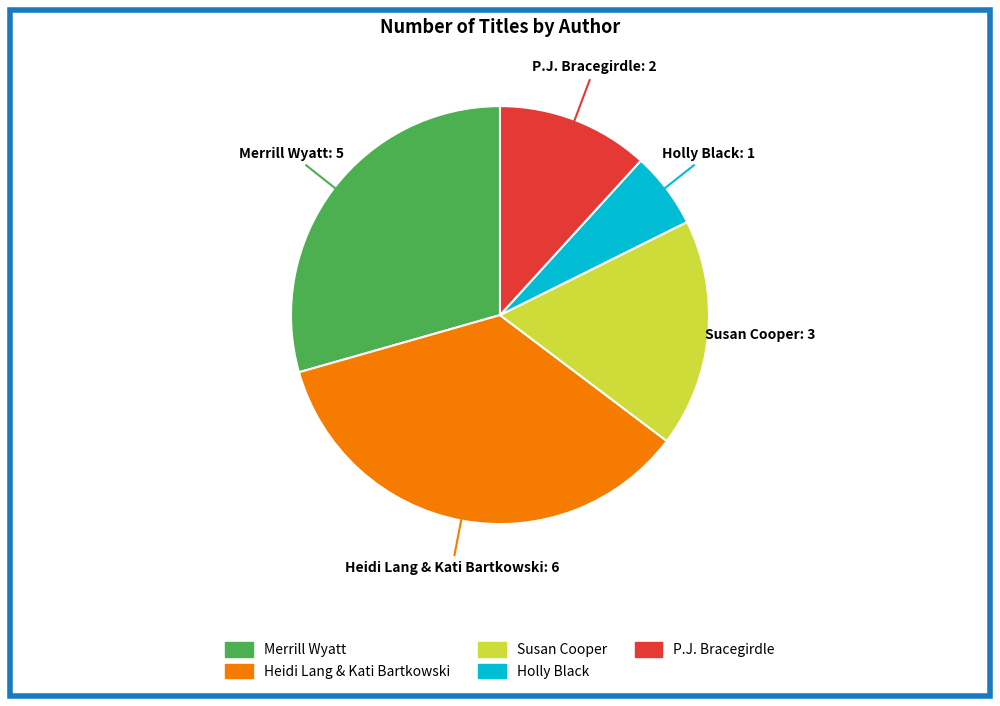

Is it true that Susan Cooper is 4% of the pie?

False